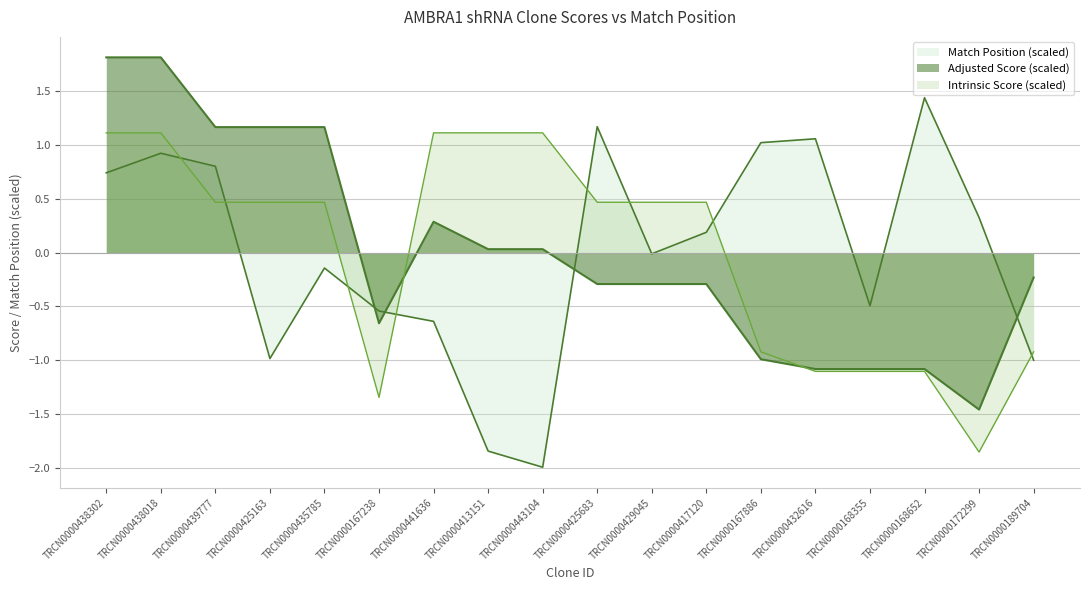

Where does the Match Position series first go above 0?

TRCN0000438302